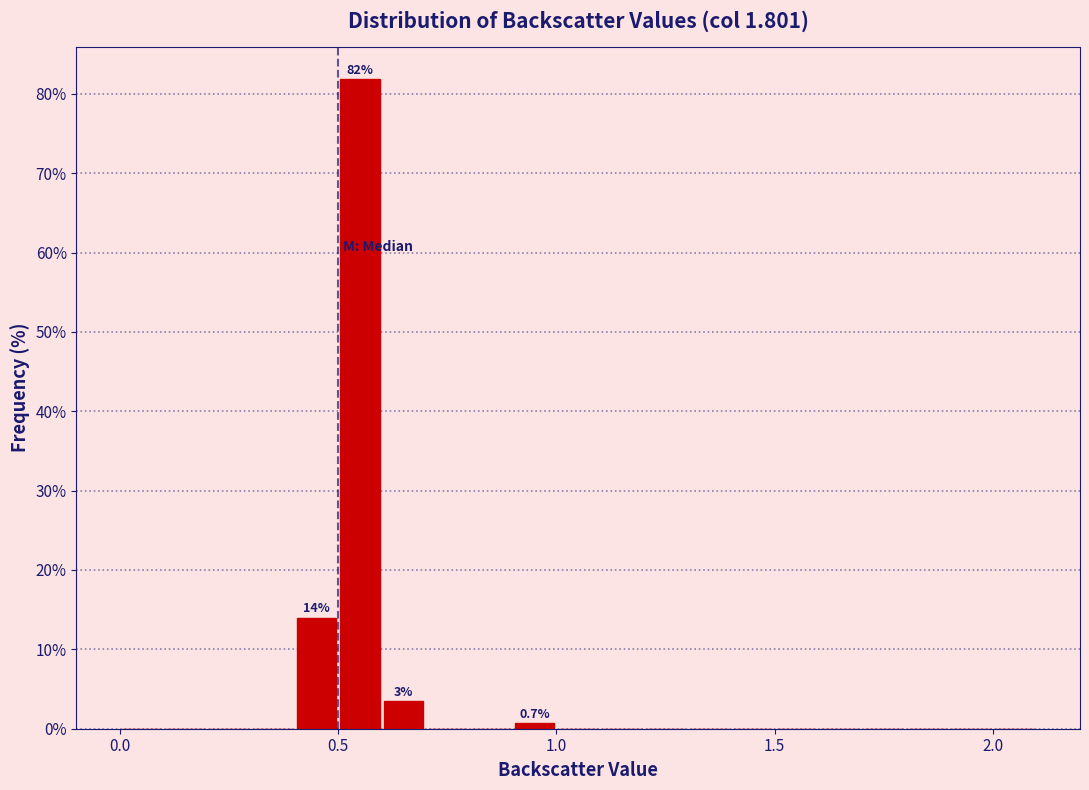

Around what value on the x-axis is the tallest bar? Give the approximate position of its centre, as read against the axis.

0.55